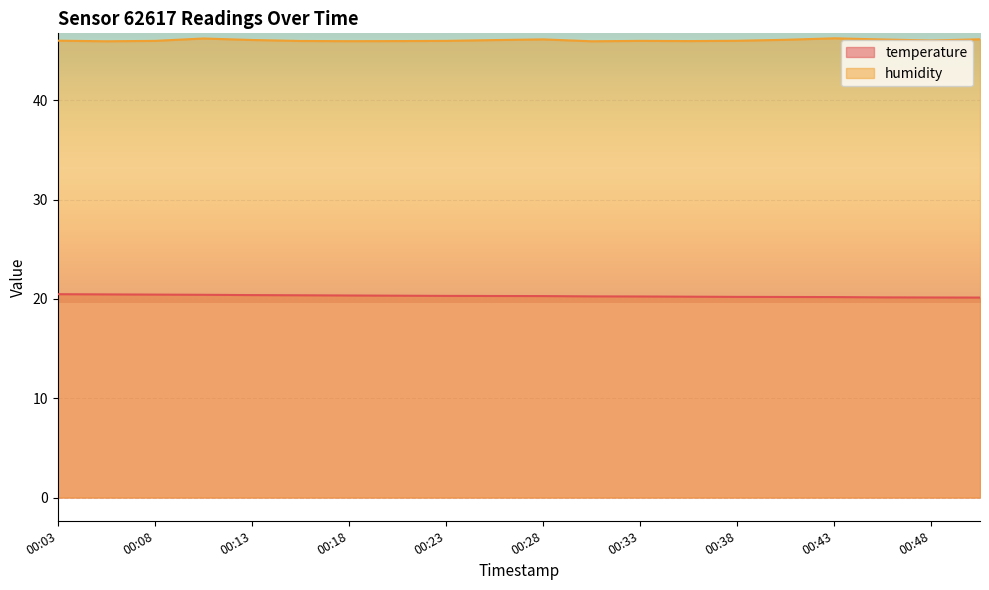

Which series changed the most between 00:06 and 00:26?

temperature